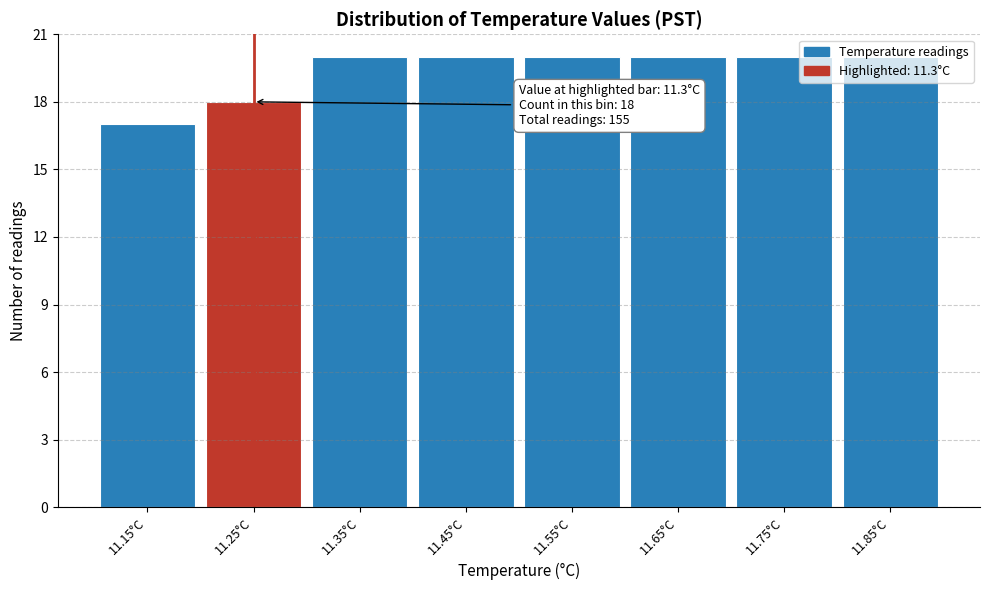

Is it true that the value at 11.35°C is 27?

False